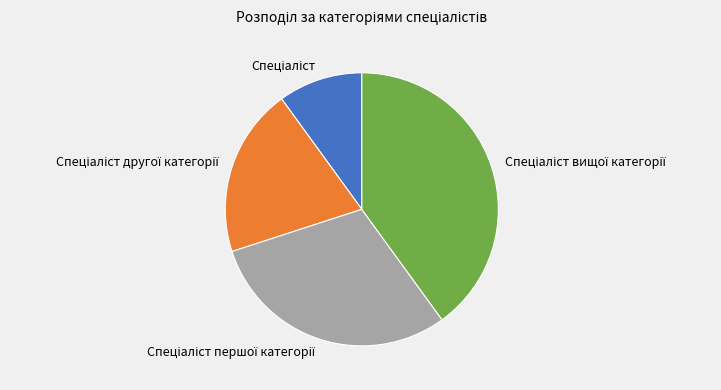

Count the number of slices in the pie.

4